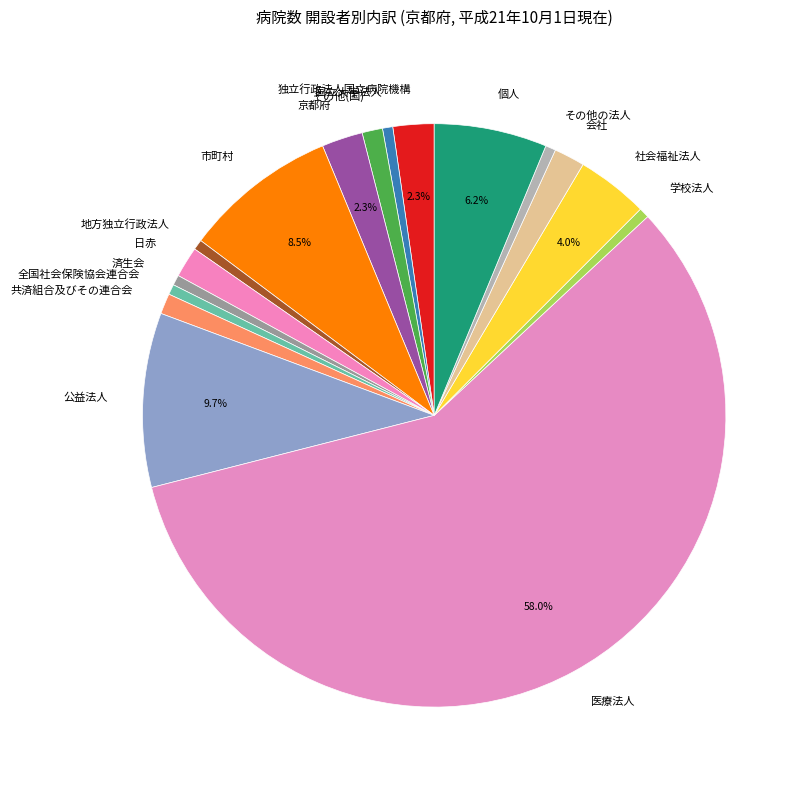

Which has a higher value, 医療法人 or 社会福祉法人?

医療法人